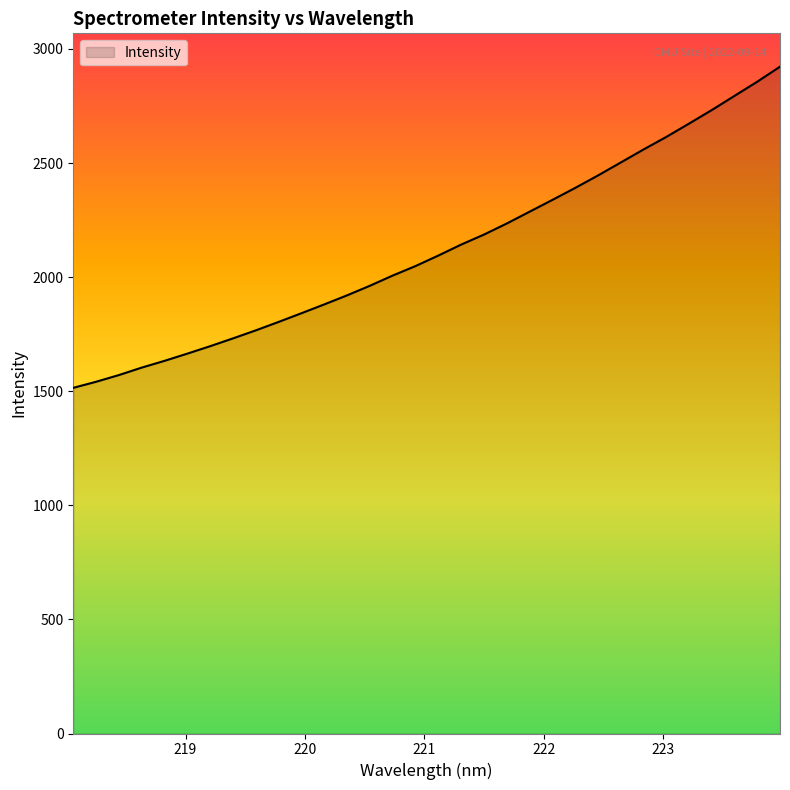

What is the maximum value shown in the chart?

2922.2